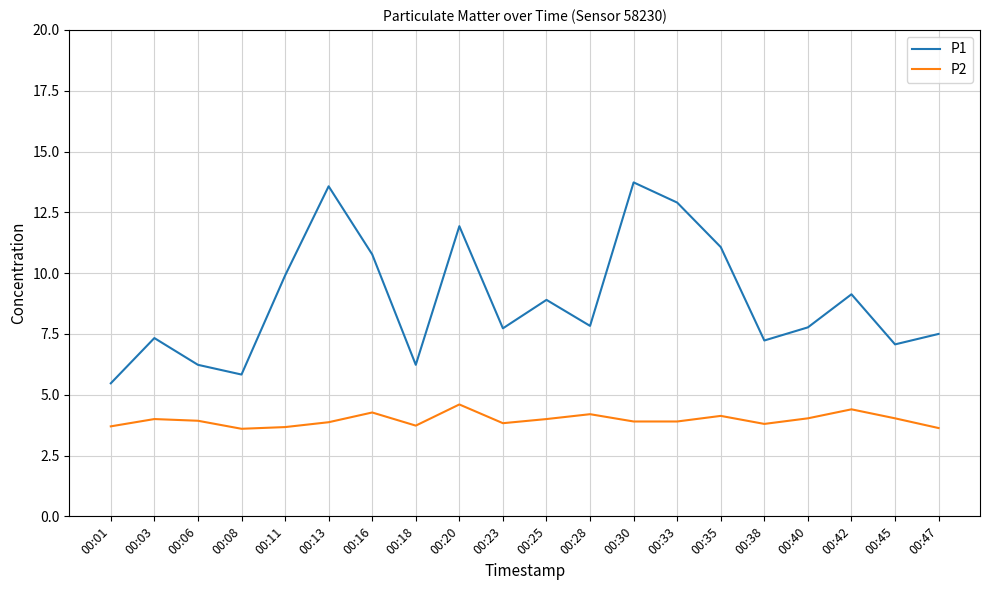

Which series has the widest spread of values?

P1